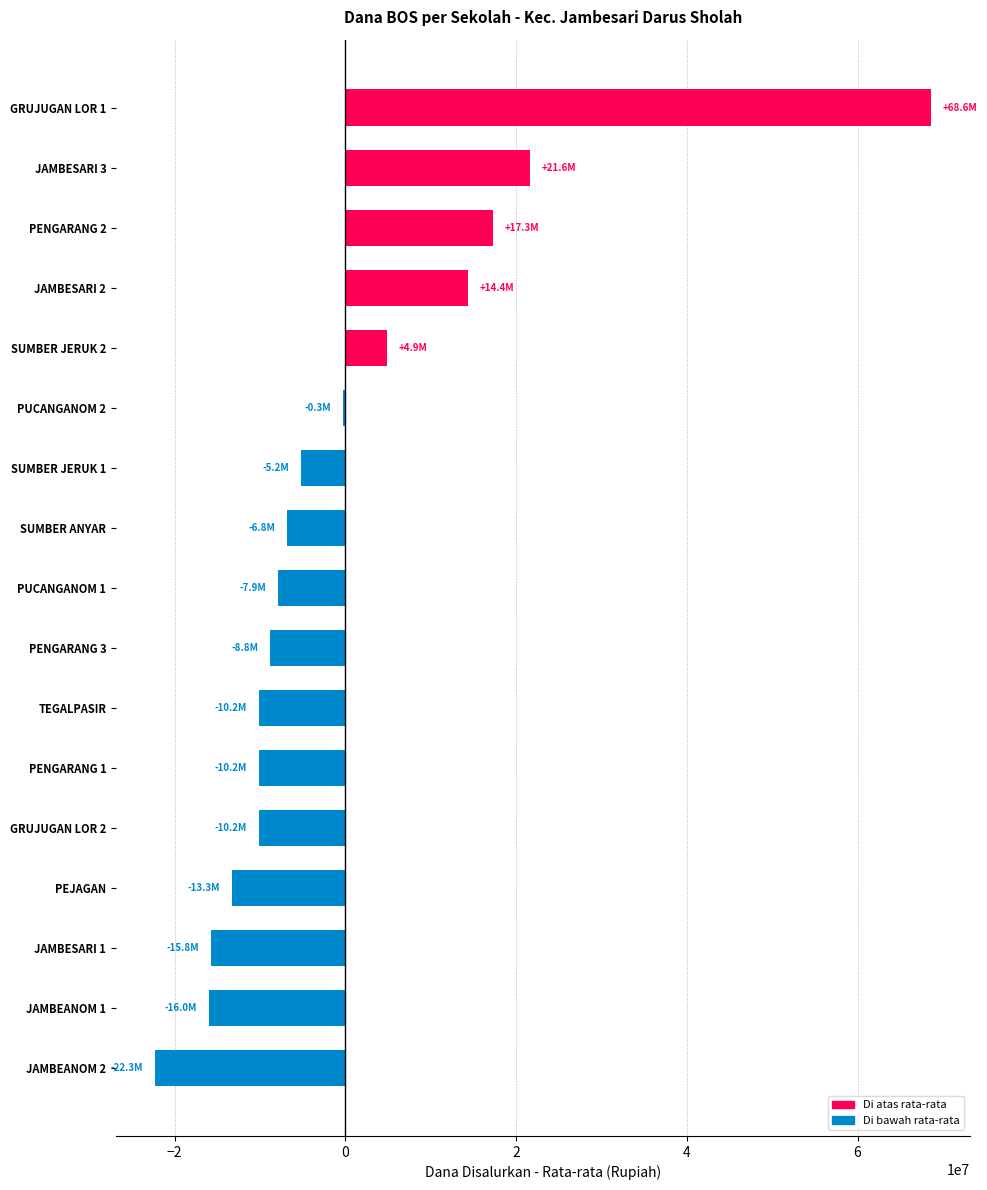

Are the bars grouped side by side (vs. stacked)?

No